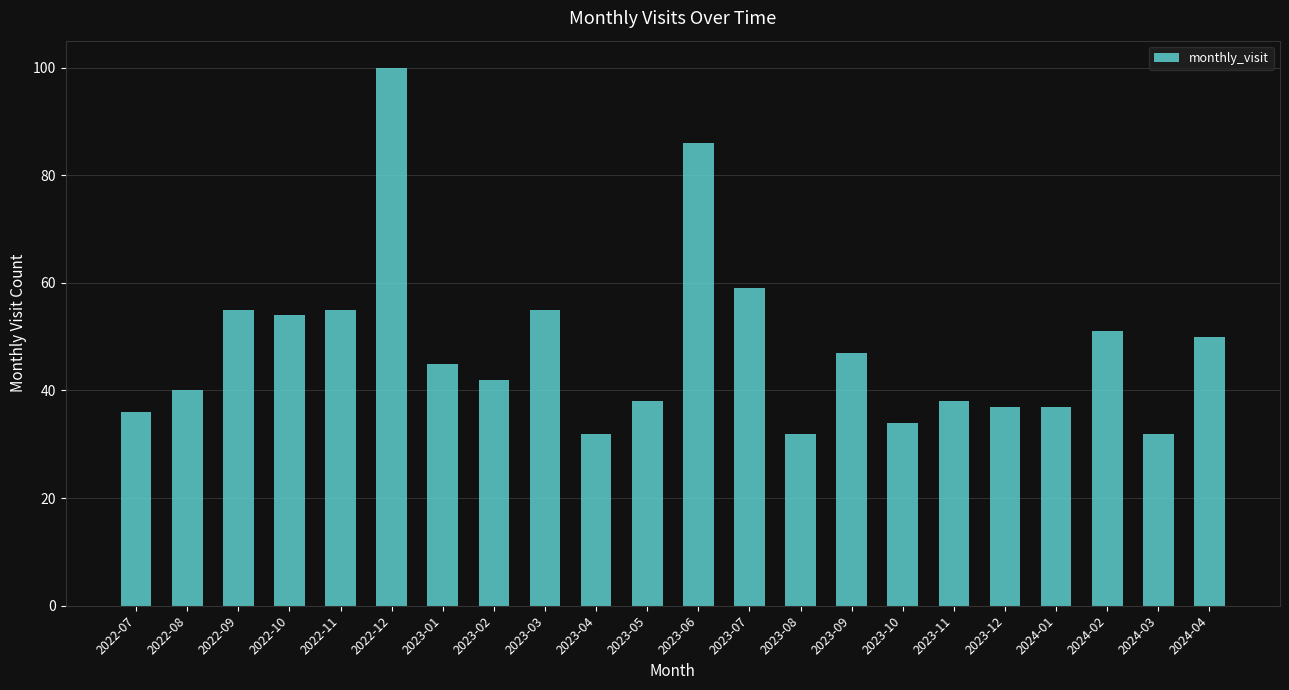

At which category does the chart reach its peak across all series?

2022-12